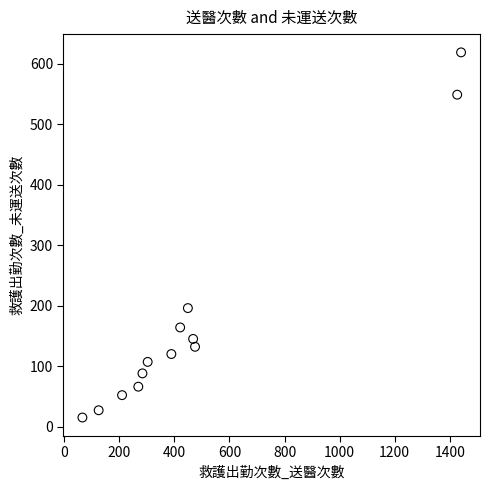

What is the range of X values (max minus min)?

1375